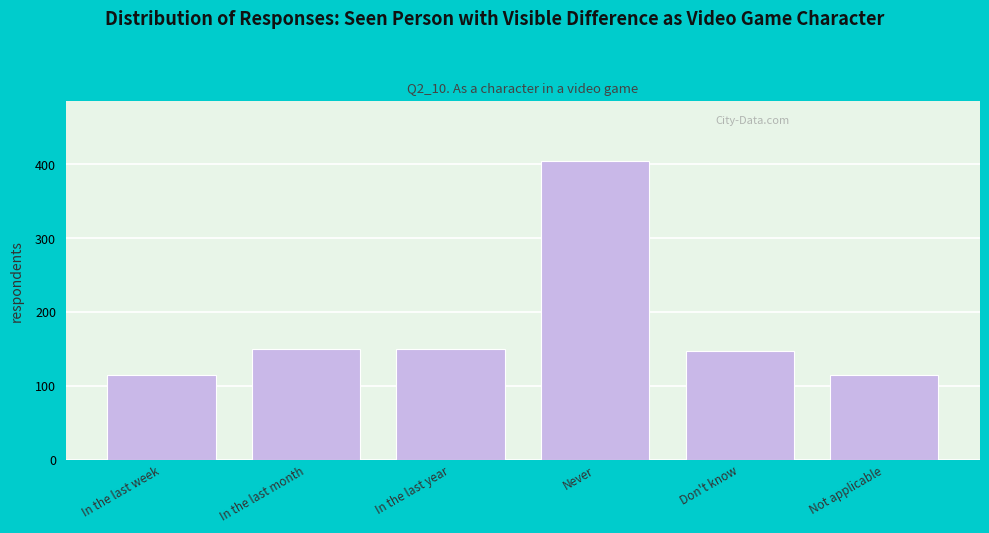

Reading right to left, what are all the values shown in this chart?

Not applicable=115	Don't know=147	Never=405	In the last year=150	In the last month=150	In the last week=115